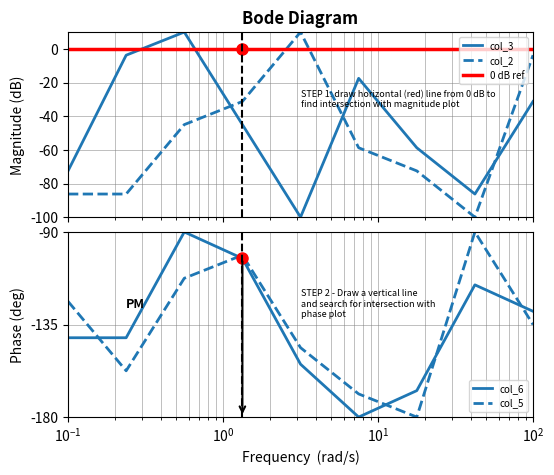

How many positive values does the col_2 series have?

1